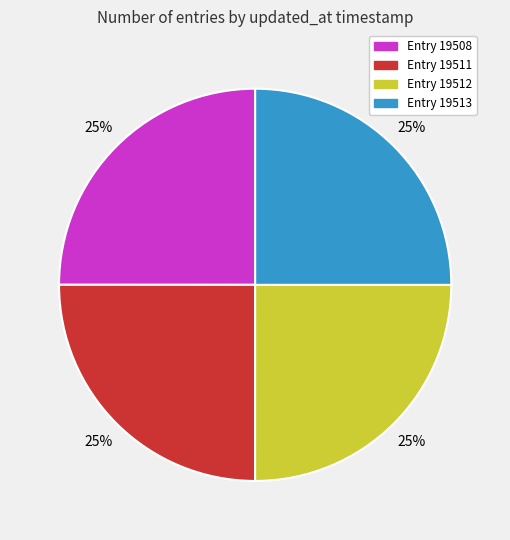

Is there a majority slice in this chart?

No